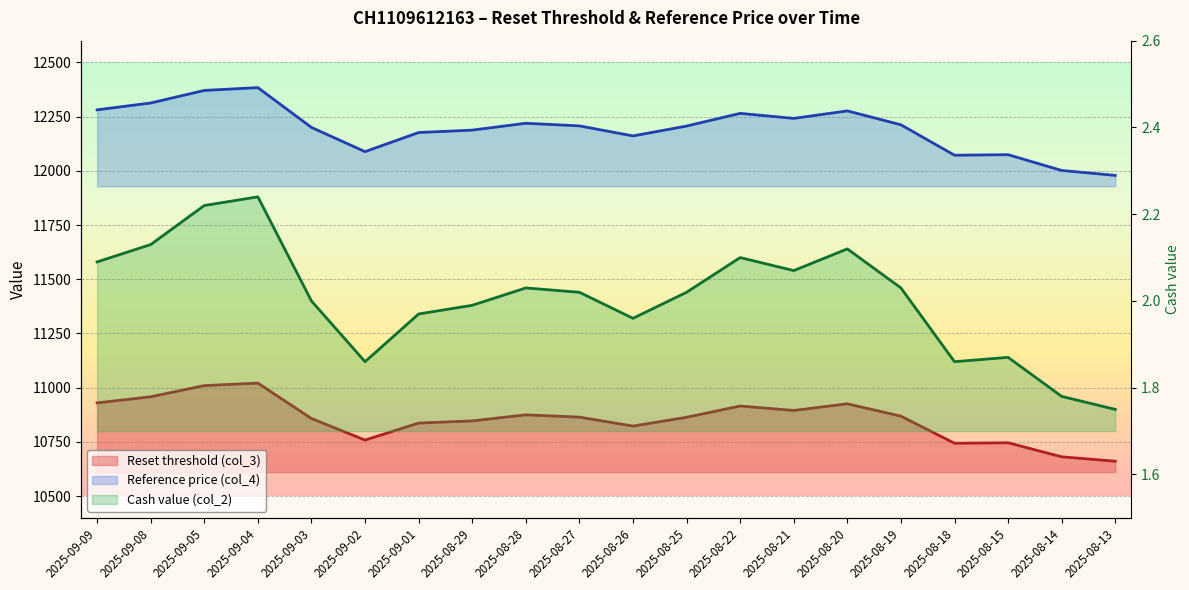

Is it true that Reference price (col_4) equals 12312.6 at 2025-09-08?

True